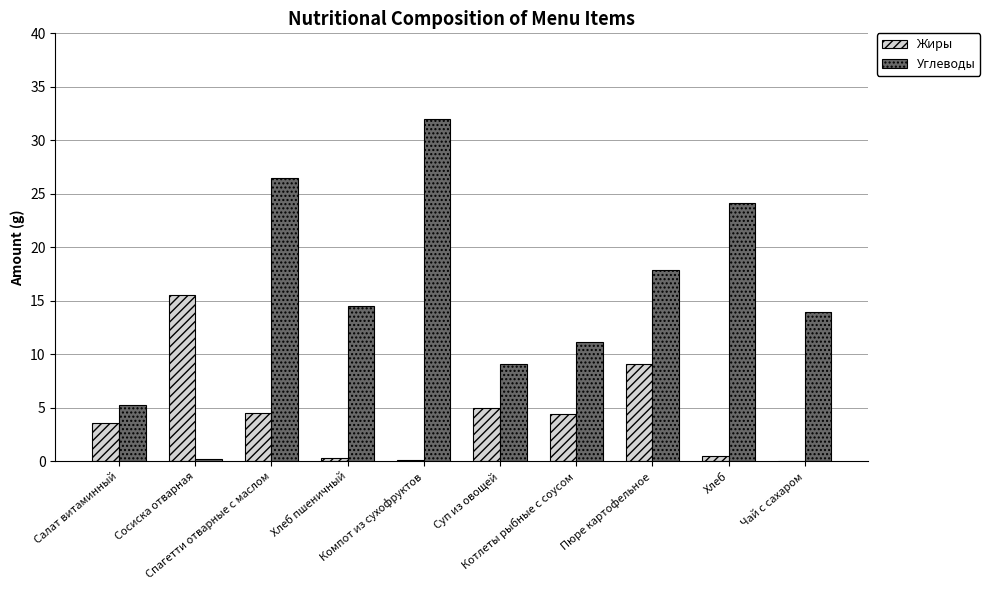

What value does the Жиры series have at Компот из сухофруктов?

0.1